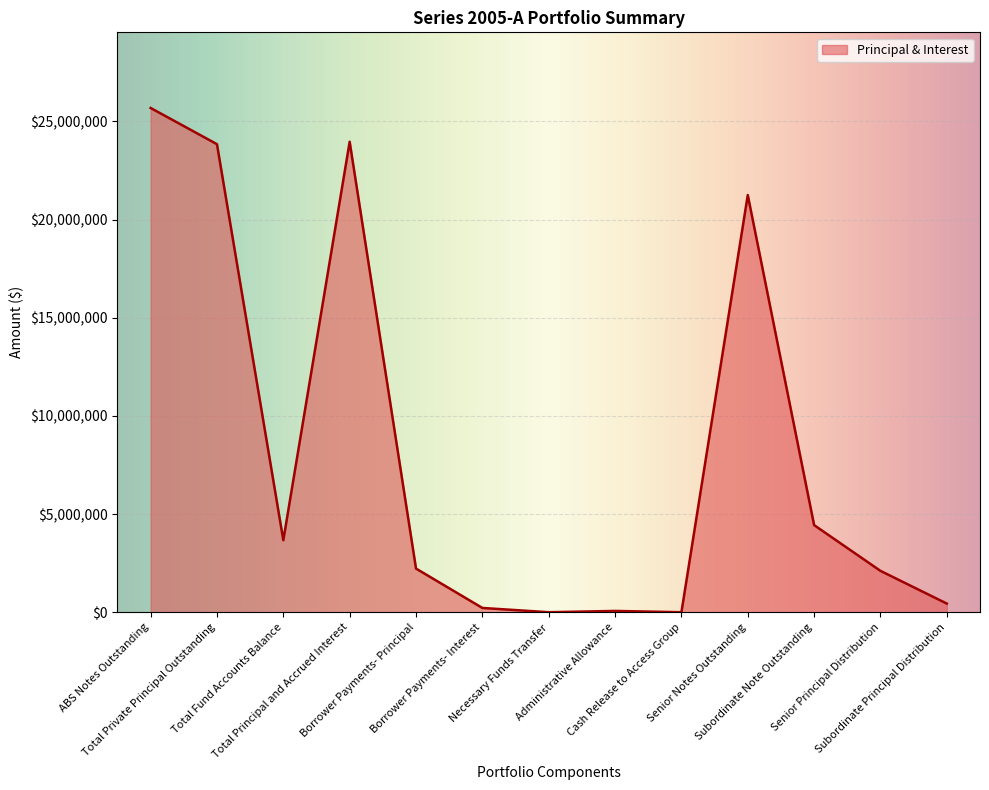

What is the maximum value shown in the chart?

25682165.9